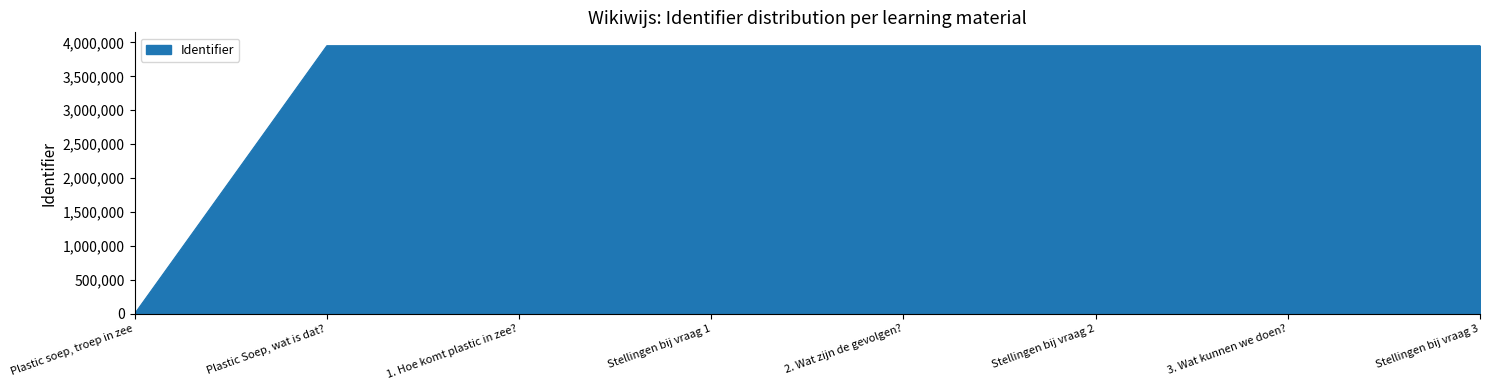

What is the ratio of the value at 2. Wat zijn de gevolgen? to the value at Stellingen bij vraag 2?

1.0